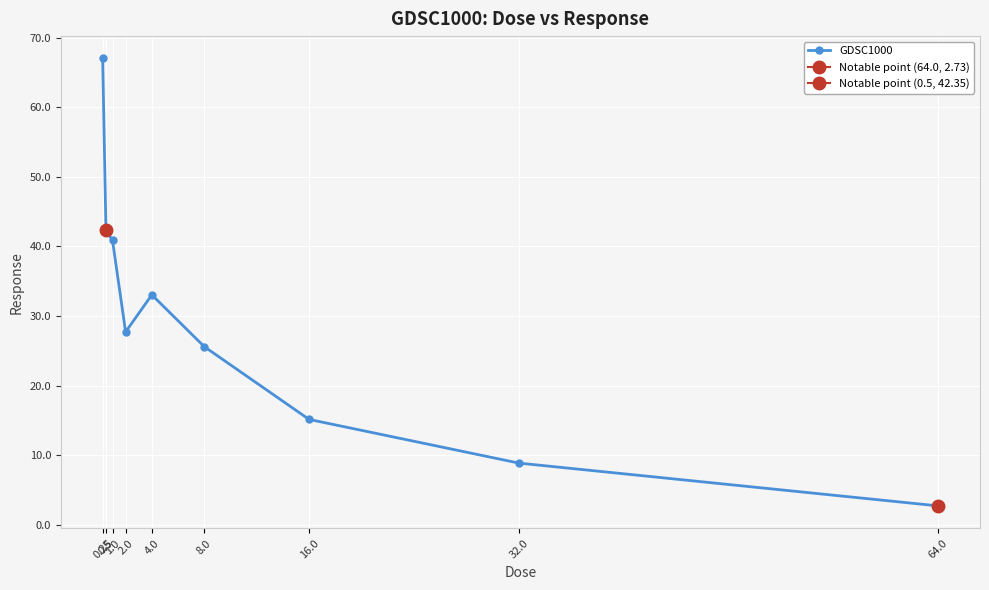

Reading left to right, list all the values displayed in this chart.

67.0	42.4	40.9	27.7	33.0	25.6	15.2	8.9	2.7